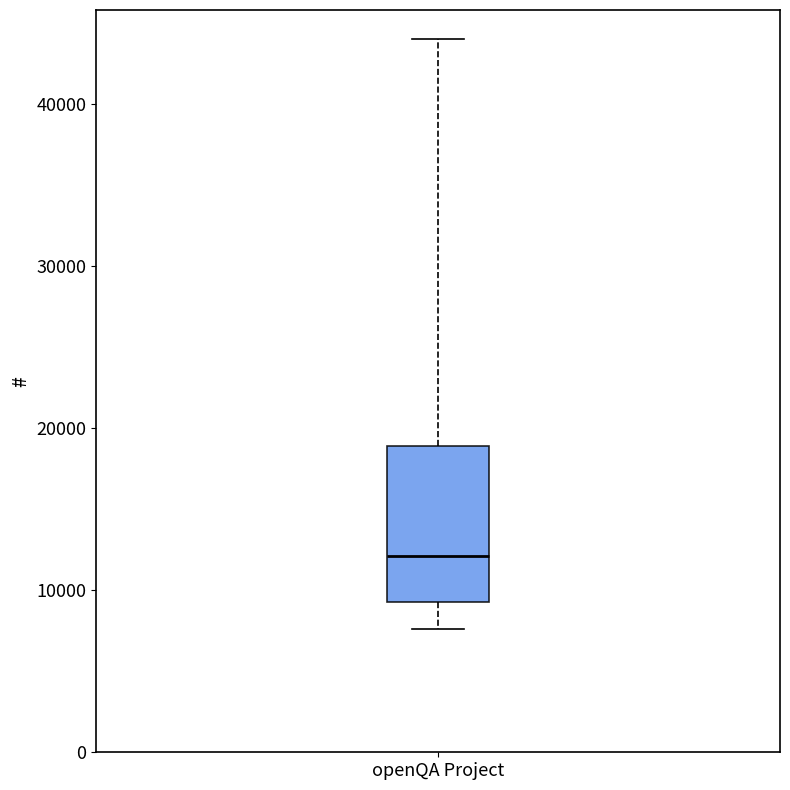

Where does the lower whisker of the box for openQA Project end on the y-axis? The values are not printed on the chart, so give them approximately, as read against the axis.

8000